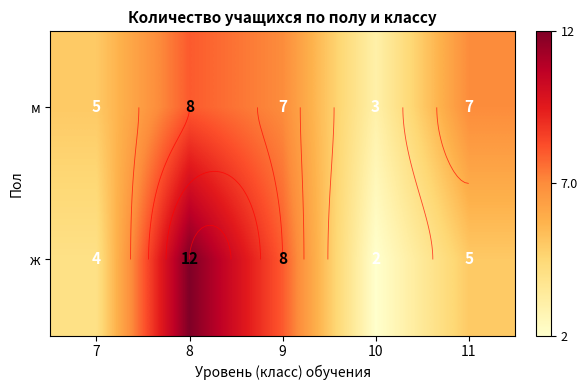

What is the difference between the highest and lowest values at 8?

4